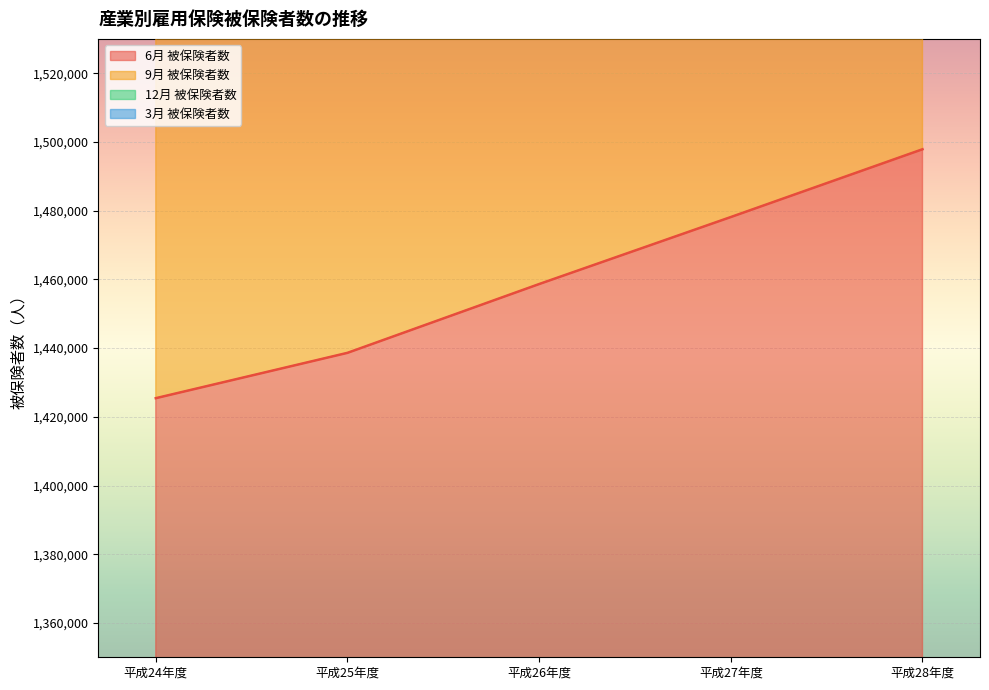

Rank the series by their average value, from highest to lowest.

3月 被保険者数, 12月 被保険者数, 9月 被保険者数, 6月 被保険者数